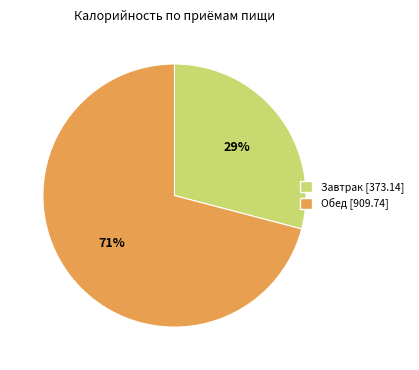

Do Завтрак [373.14] and Обед [909.74] together represent more than half of the pie?

Yes